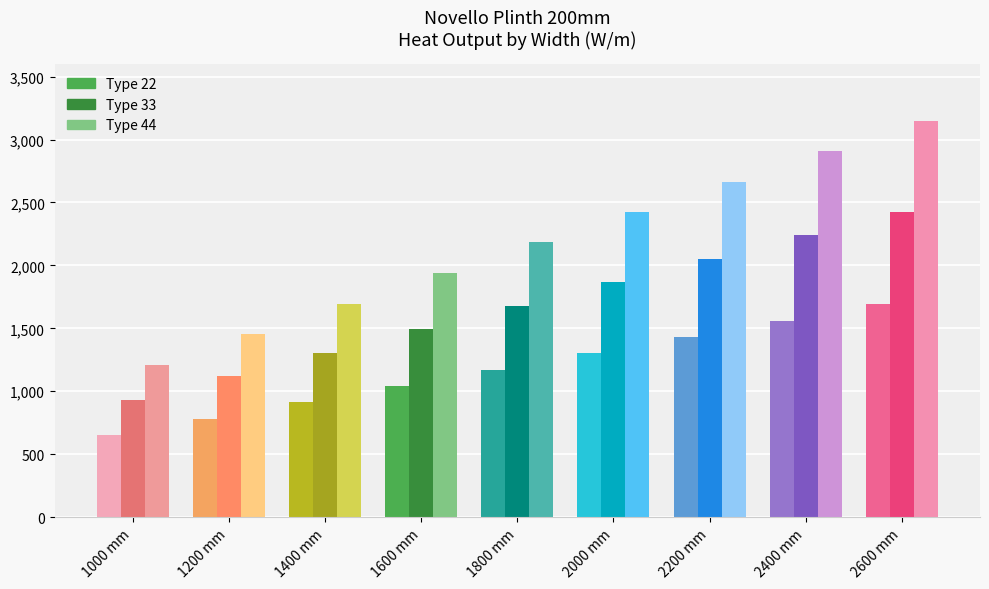

At which label does Type 44 first exceed 2182?

2000